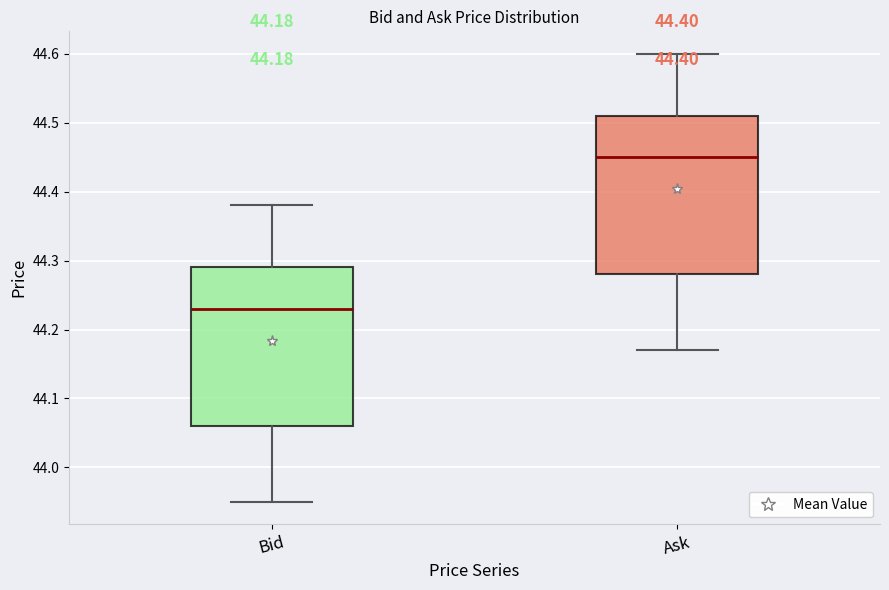

Which box's median line is the lowest?

Bid